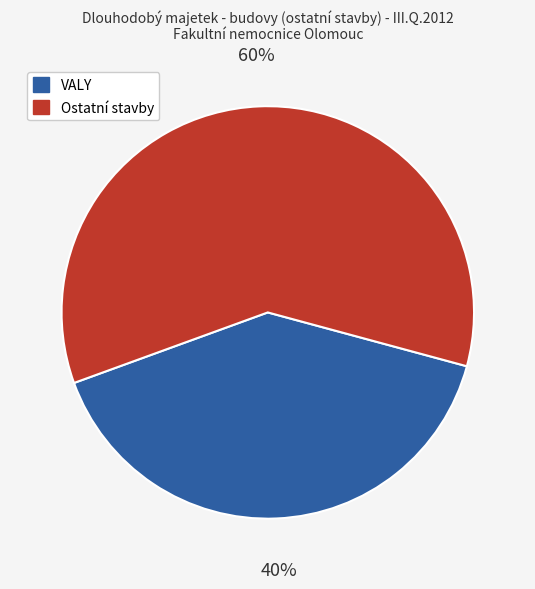

To the nearest percent, what is the difference between the largest and smallest slice percentages?

20%